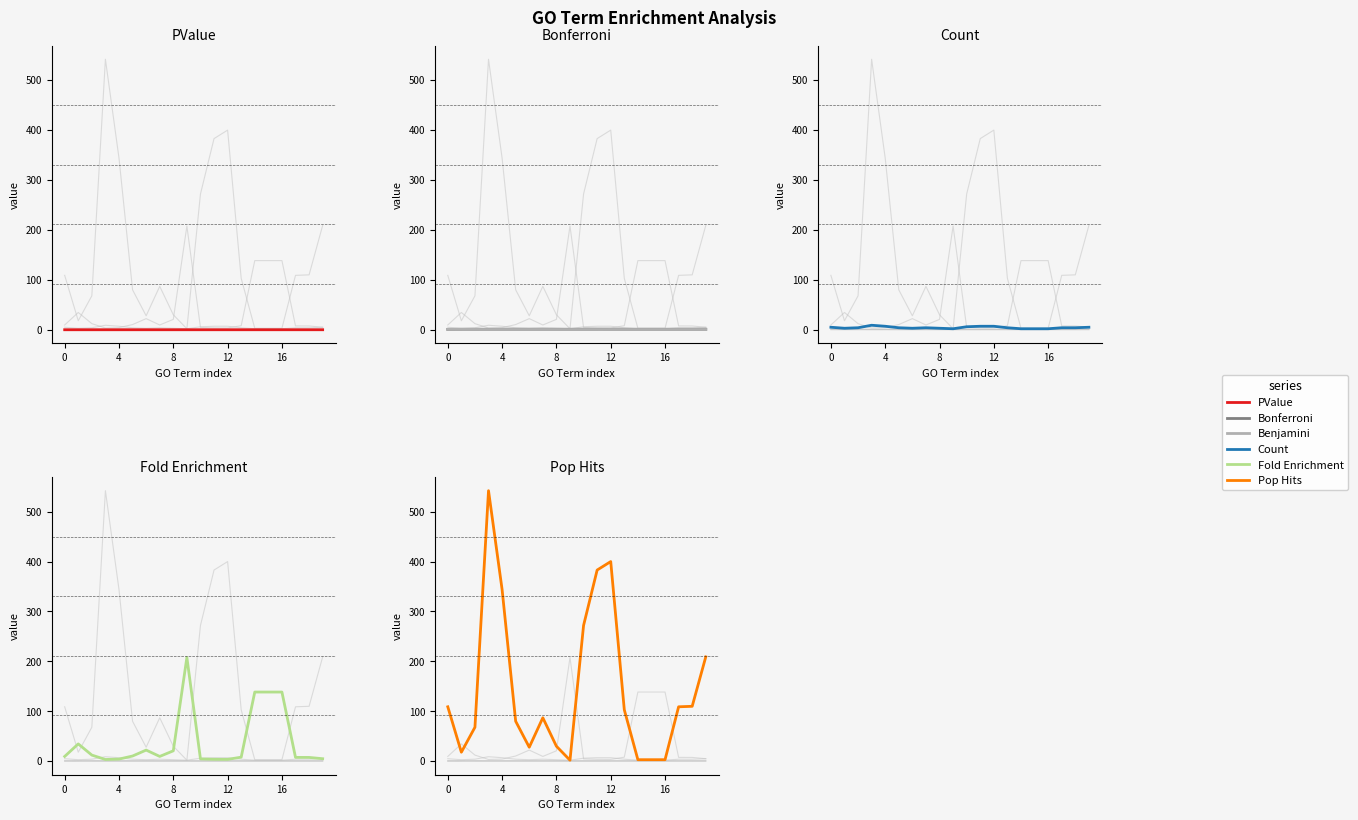

How many distinct data groups are displayed?

6